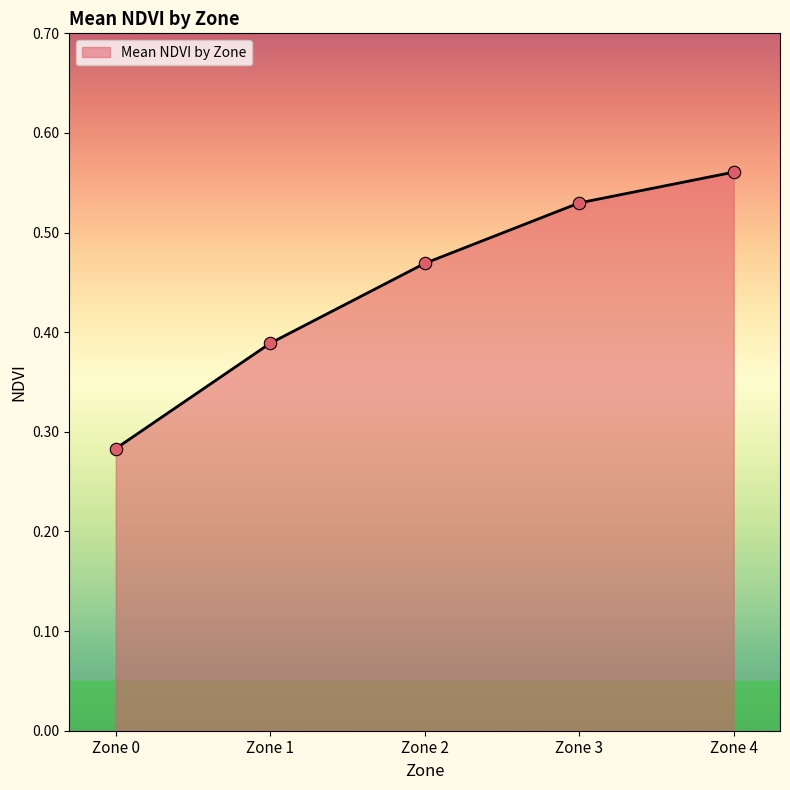

What is the change in value from Zone 0 to Zone 2?

+0.2